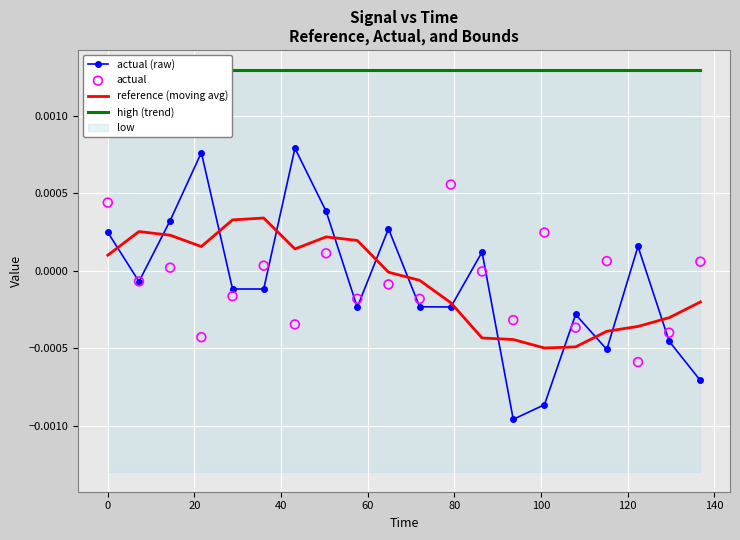

Is the value of high (trend) at 10 greater than the value of actual (raw) at 19?

Yes